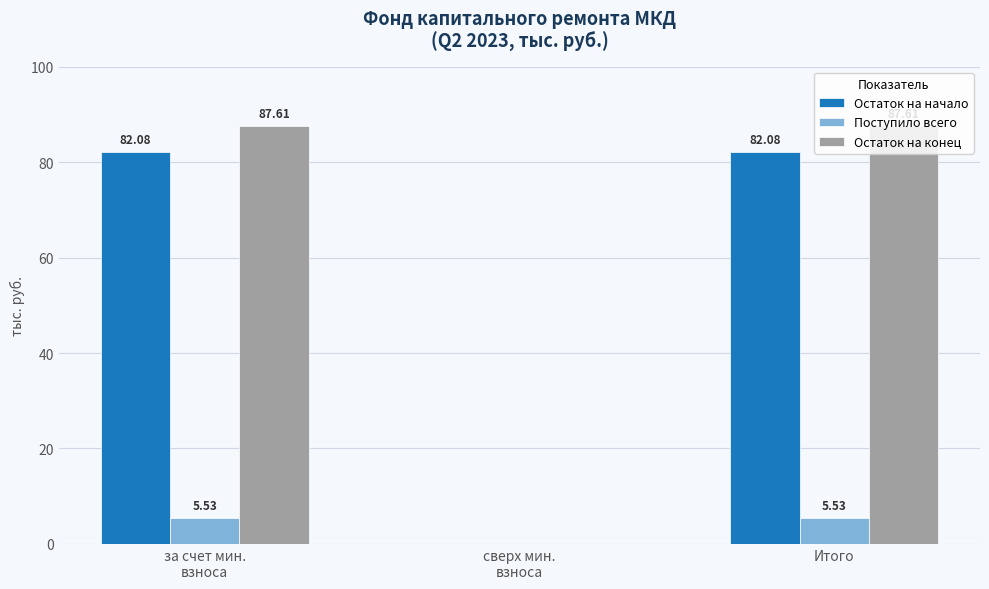

What is the sum of all Остаток на конец values?

175.2